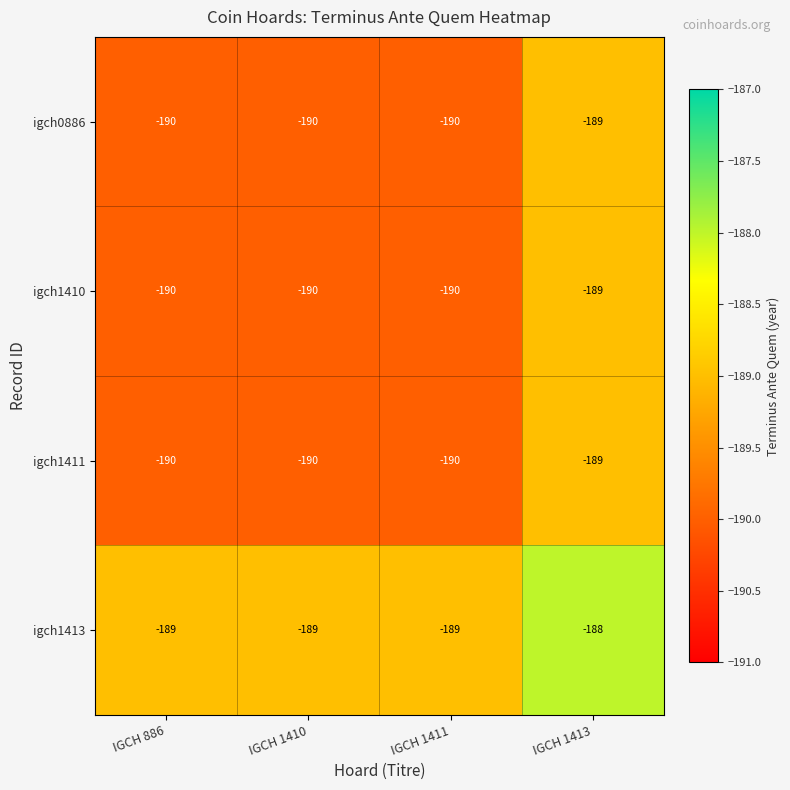

What is the sum of the igch1413 values at IGCH 1411 and IGCH 1410?

-378